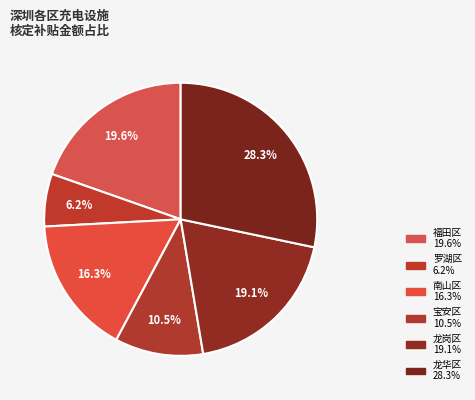

To the nearest percent, what percentage of the pie is 南山区?

16%